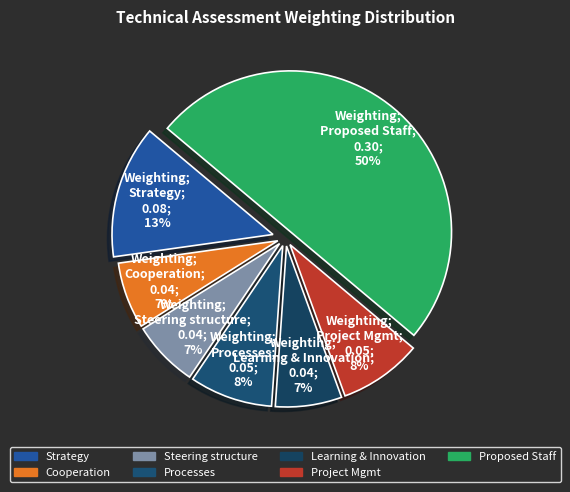

How many segments does this pie chart have?

7